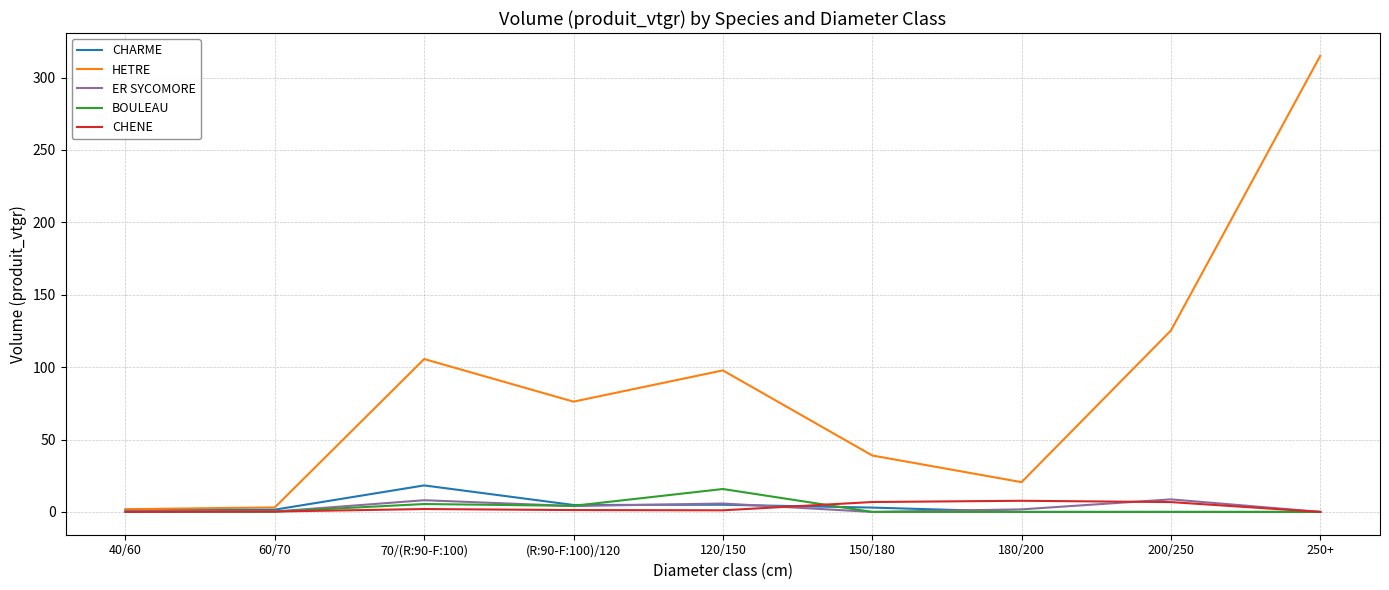

At which category is the sum across all series the highest?

250+